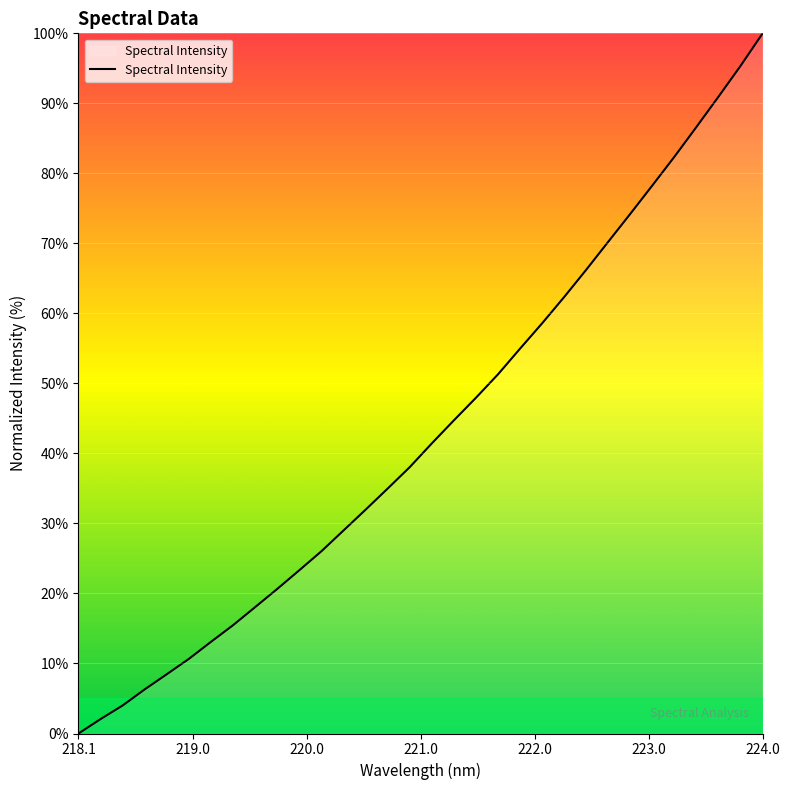

What is the greatest value displayed?

100.0